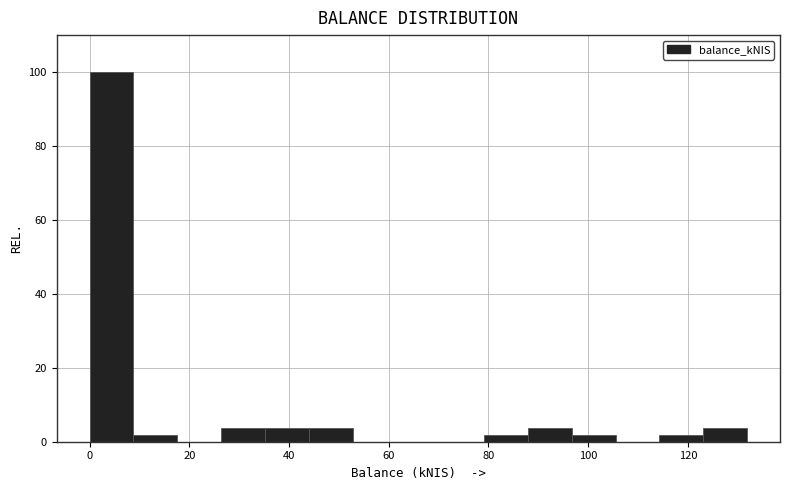

Over which range of the x-axis is the bar tallest?

0 to 8